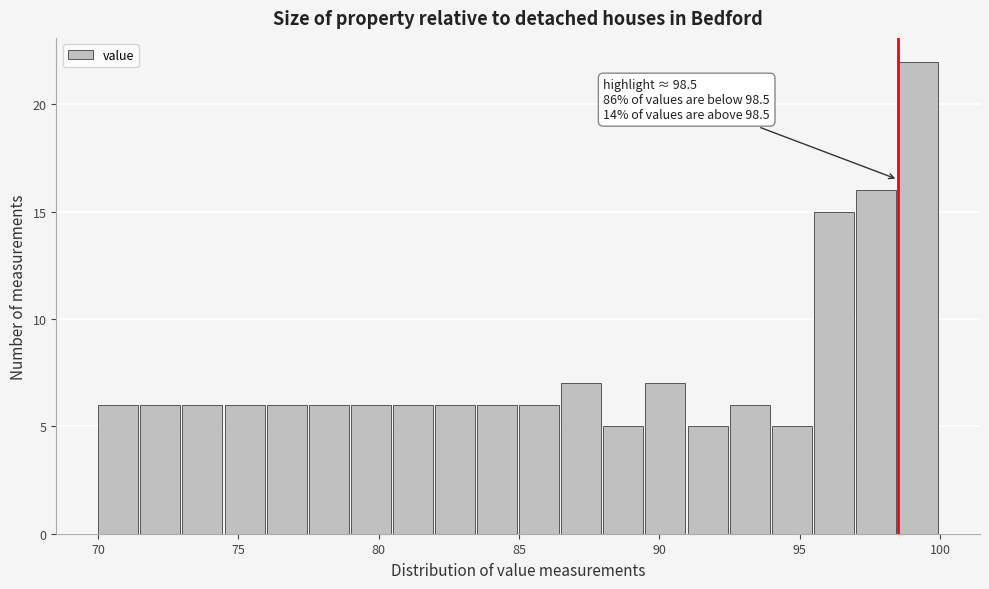

Around what value on the x-axis is the tallest bar? Give the approximate position of its centre, as read against the axis.

99.0